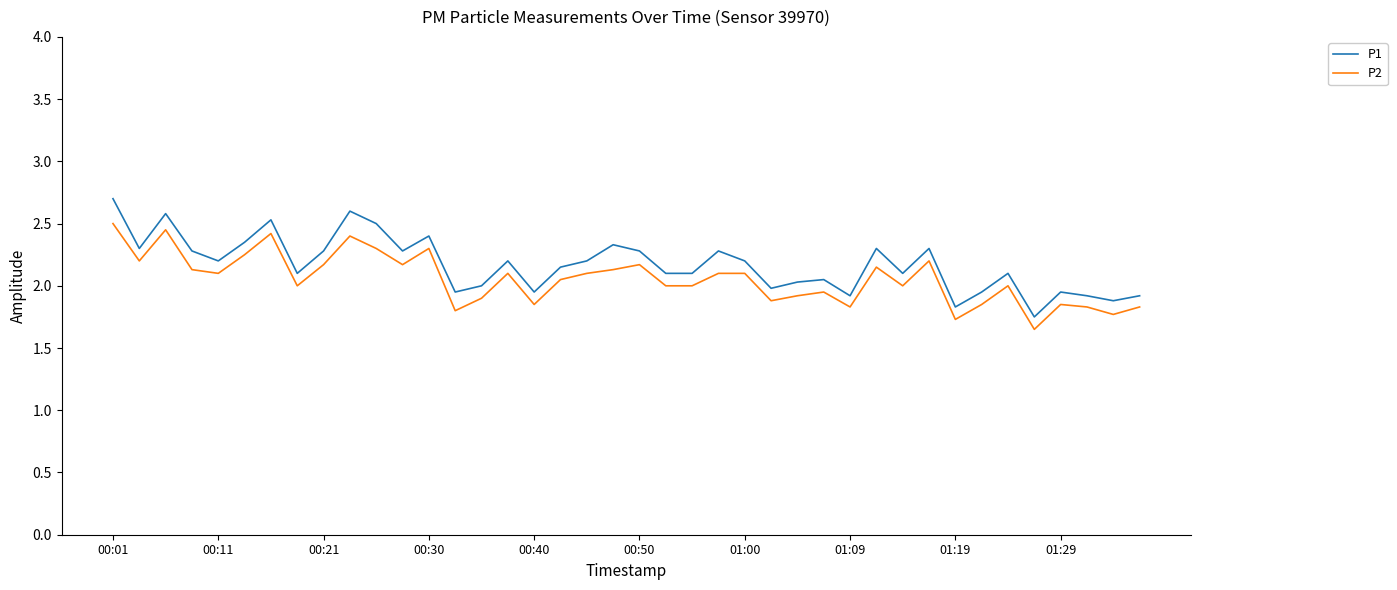

List the series in order of their peak value, lowest first.

P2, P1